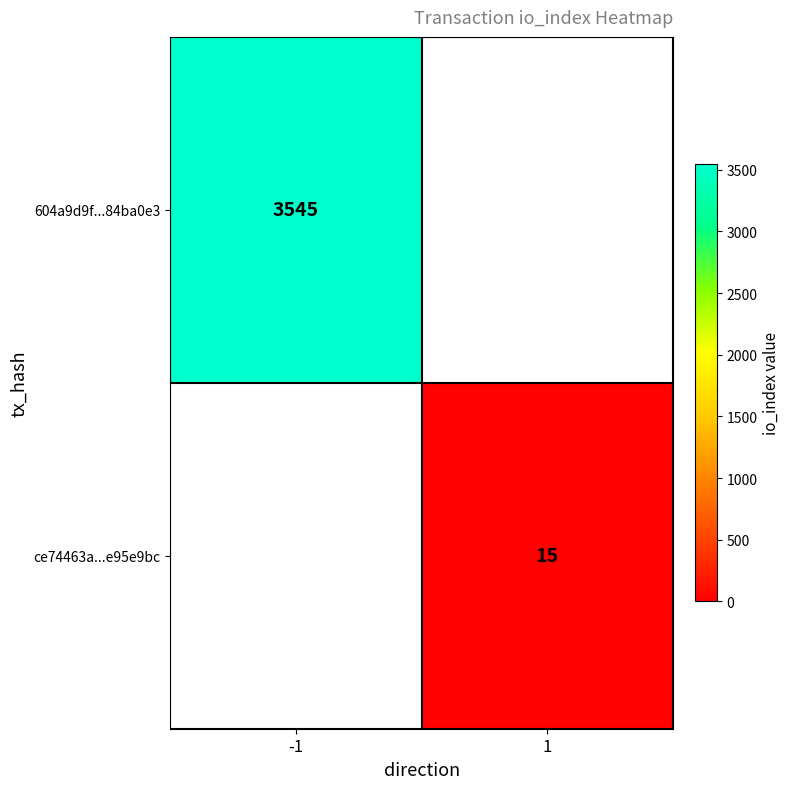

Is it true that 604a9d9f...84ba0e3 equals 3545 at -1?

True